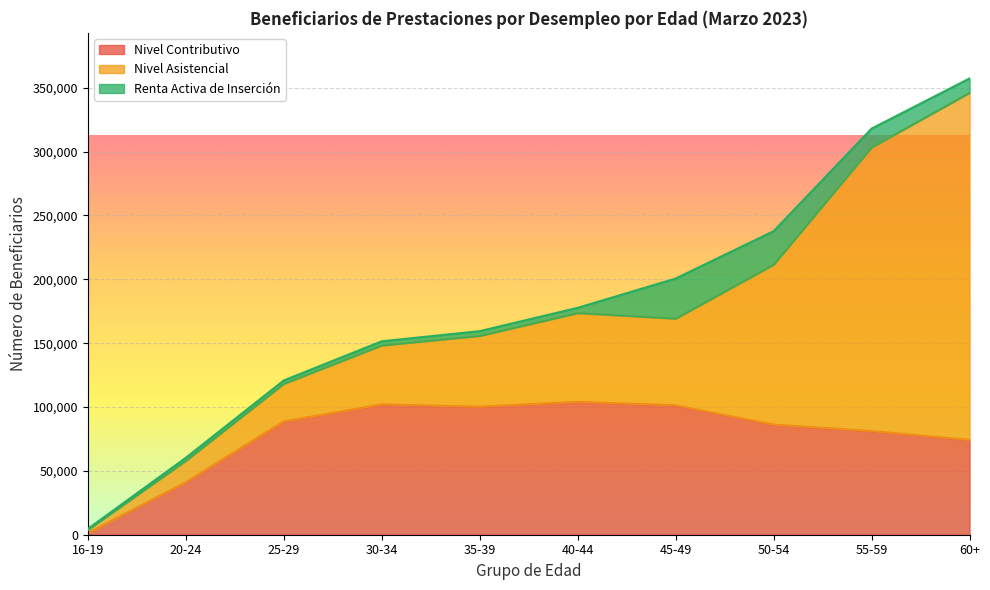

True or false: Nivel Asistencial has a value of 10911 at 20-24.

False